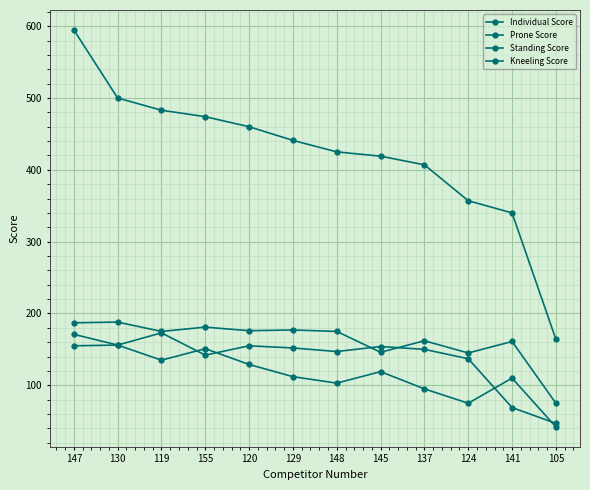

Which category has the highest value in the Prone Score series?

130